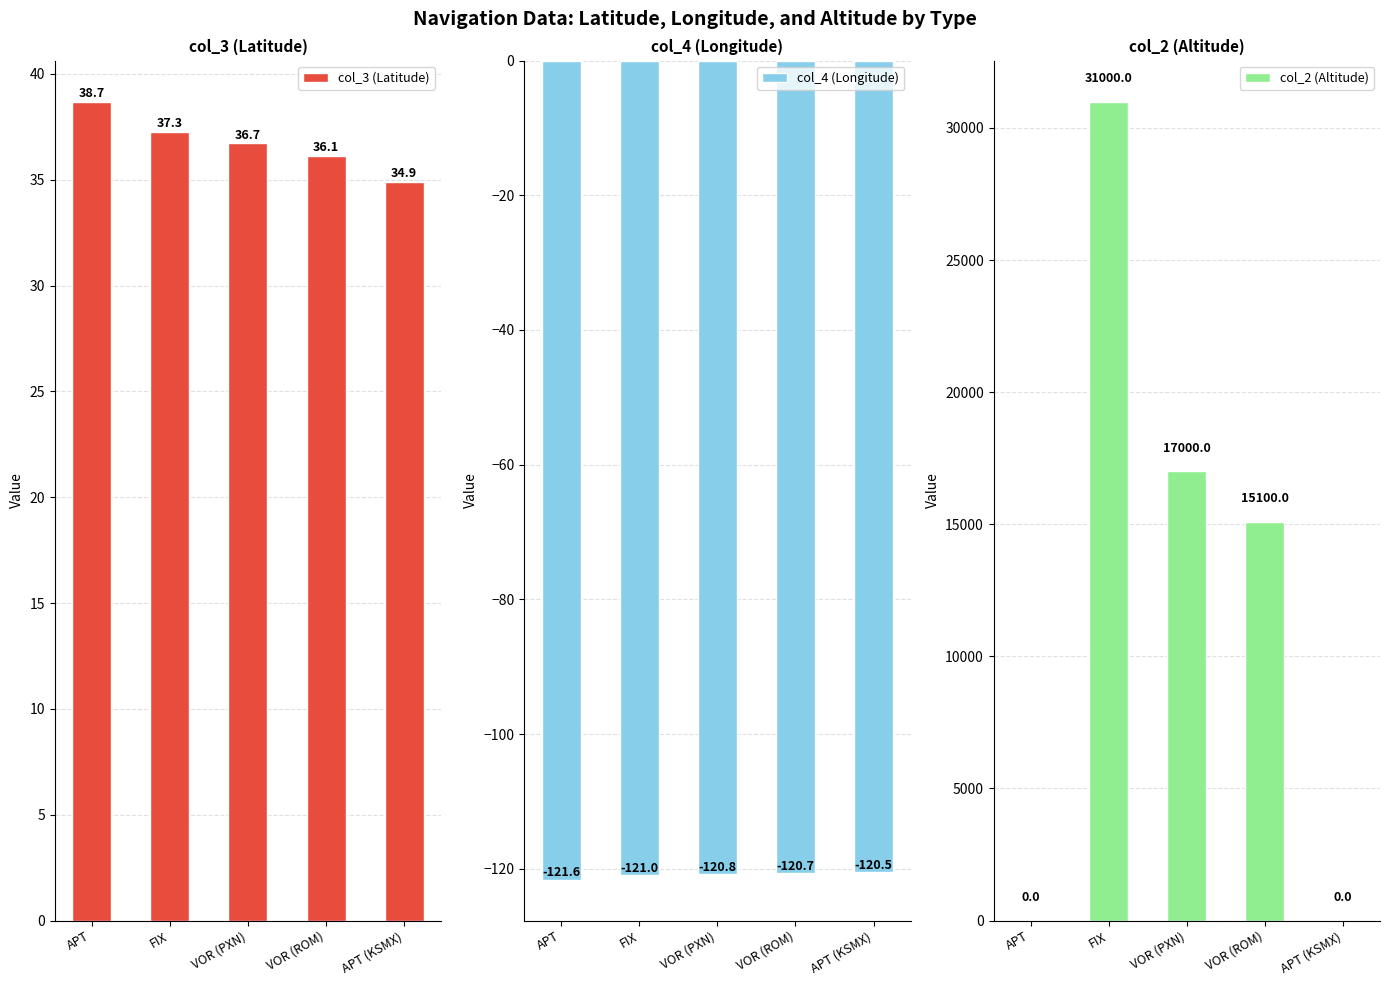

How many values in the col_2 (Altitude) series exceed 15100?

2